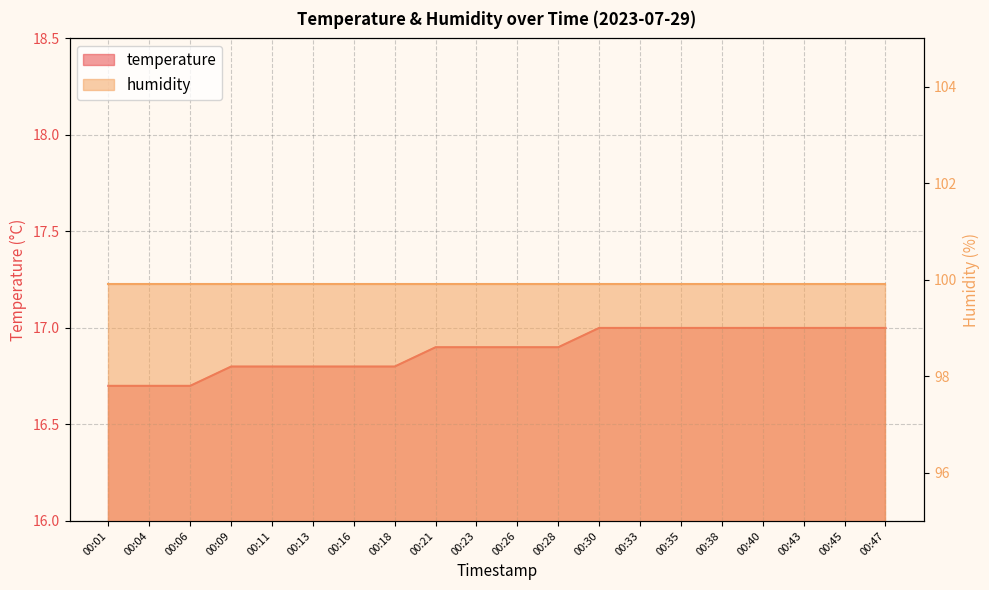

Count the values in the range 16 to 17.

20